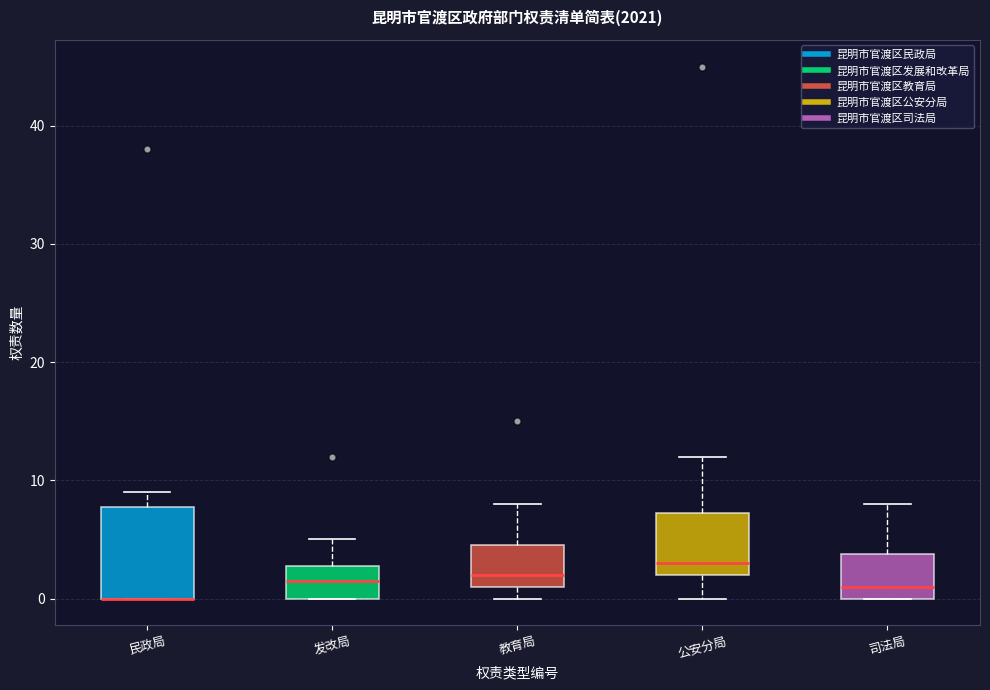

Reading left to right, read every box against the y-axis: the position of its median line, the range the box covers, and the ends of its whiskers. The values are not printed on the chart, so give them approximately, as read against the axis.

民政局: median 0 (drawn on the box's lower edge), box 0 to 8, whiskers 0 to 9
发改局: median 2, box 0 to 3, whiskers 0 to 5
教育局: median 2, box 1 to 5, whiskers 0 to 8
公安分局: median 3, box 2 to 7, whiskers 0 to 12
司法局: median 1, box 0 to 4, whiskers 0 to 8